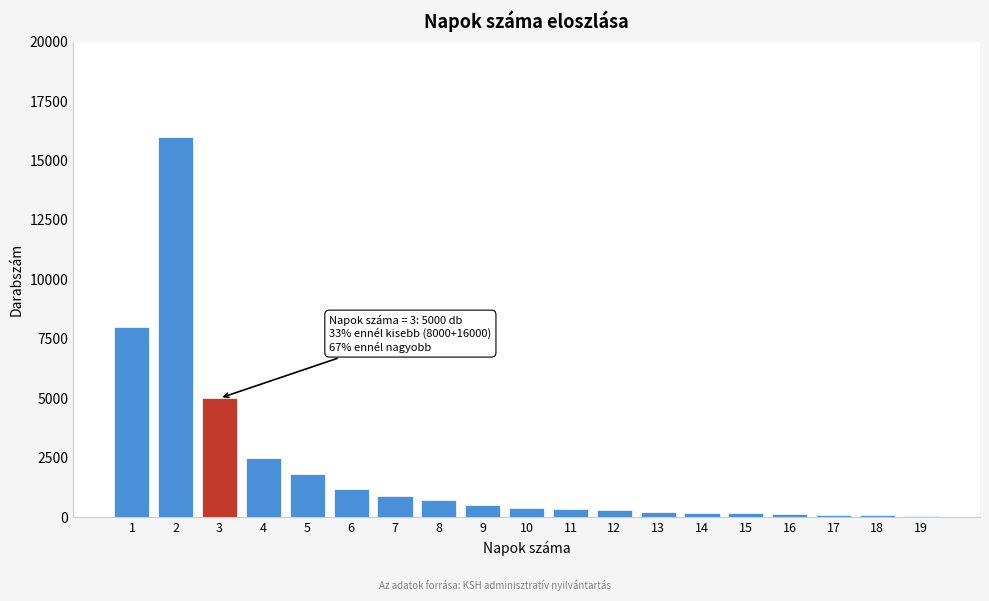

What is the difference between the maximum and minimum values?

15940